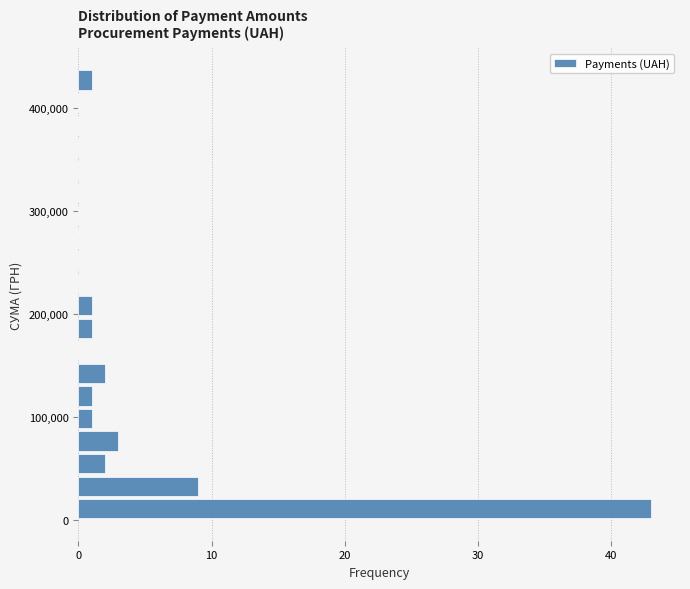

Around what value on the y-axis is the longest bar? Give the approximate position of its centre, as read against the axis.

10000